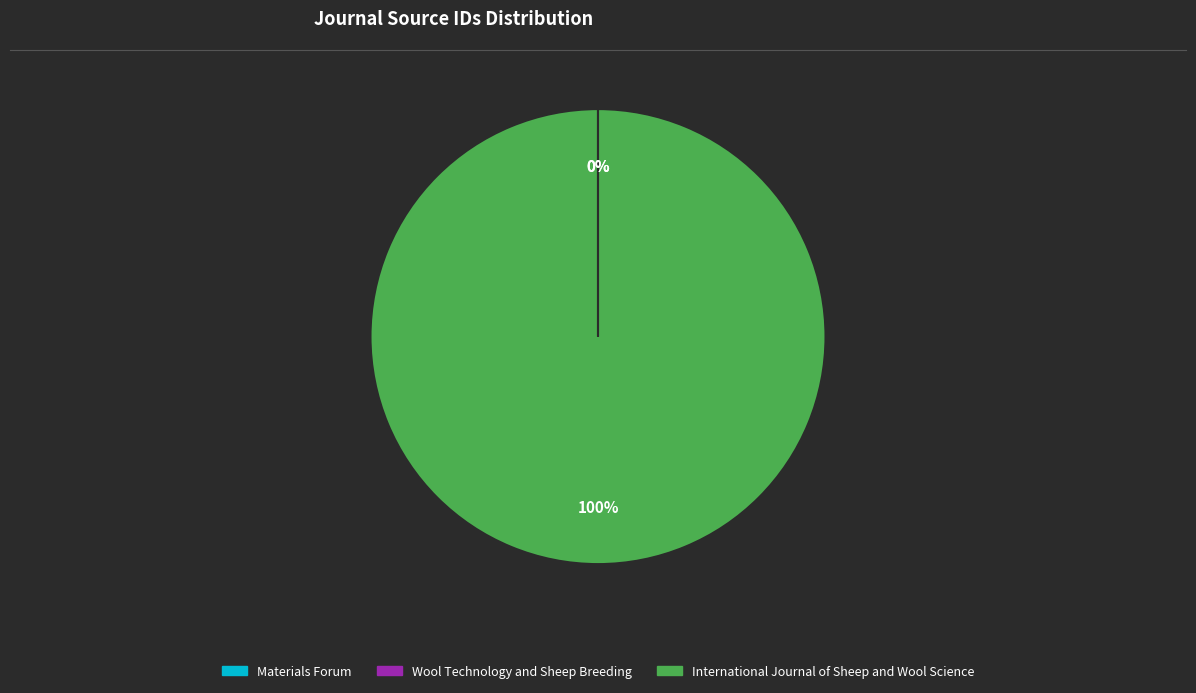

Which category has the biggest portion of the pie?

International Journal of Sheep and Wool Science